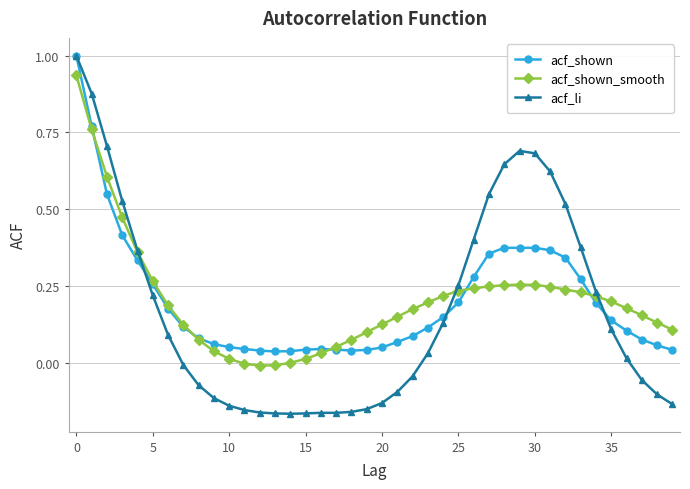

How many categories are shown in the chart?

40